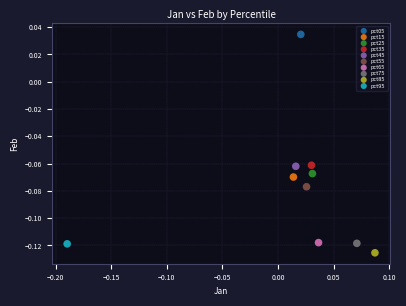

Which series reaches the minimum Y coordinate?

pct85